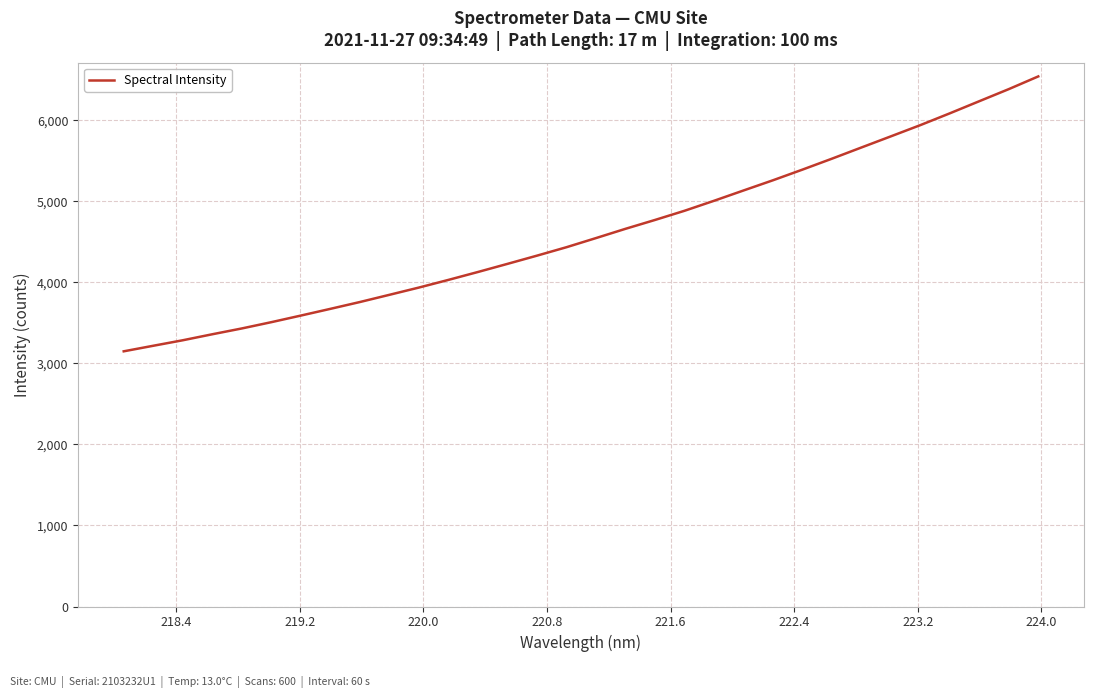

True or false: there are more than 0 points higher than both neighbors.

False